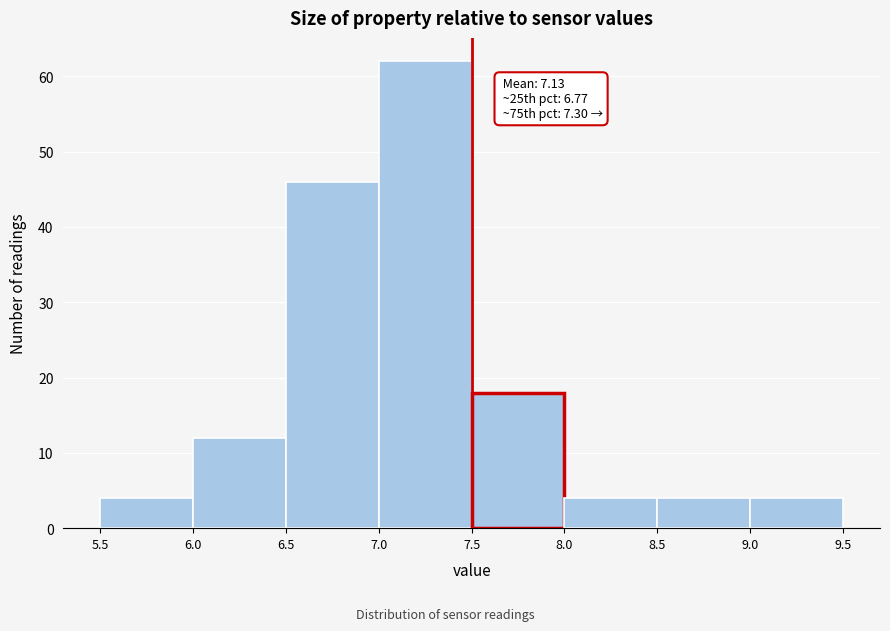

Over which range of the x-axis is the bar tallest?

7.0 to 7.5